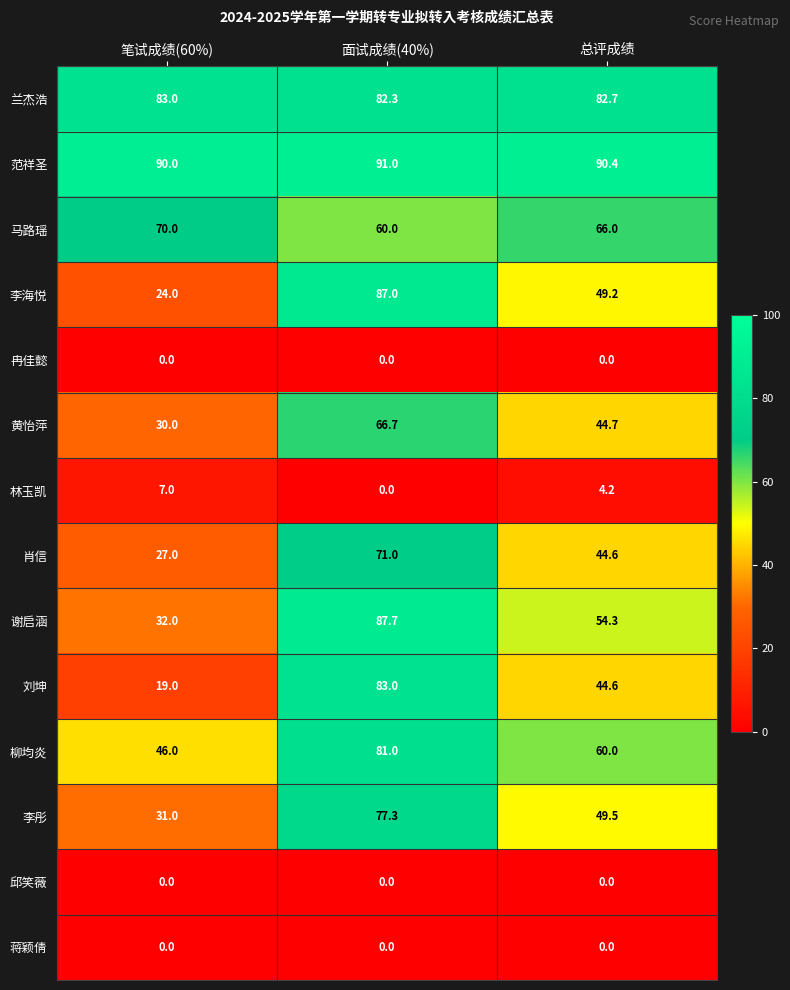

The value of 马路瑶 at 总评成绩 is 22.0. True or false?

False